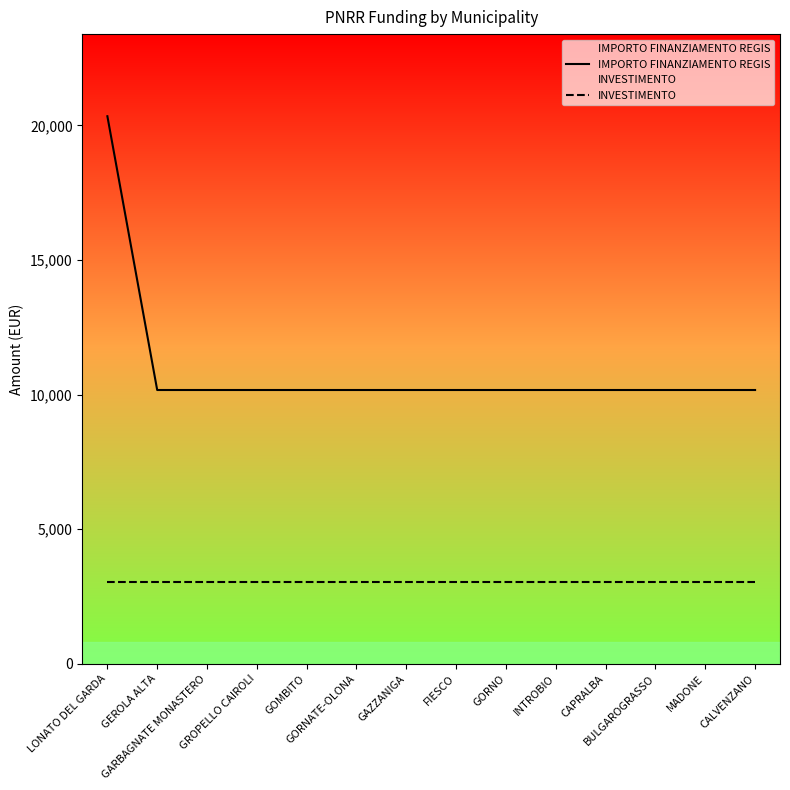

What is the lowest value of the INVESTIMENTO series?

3051.6